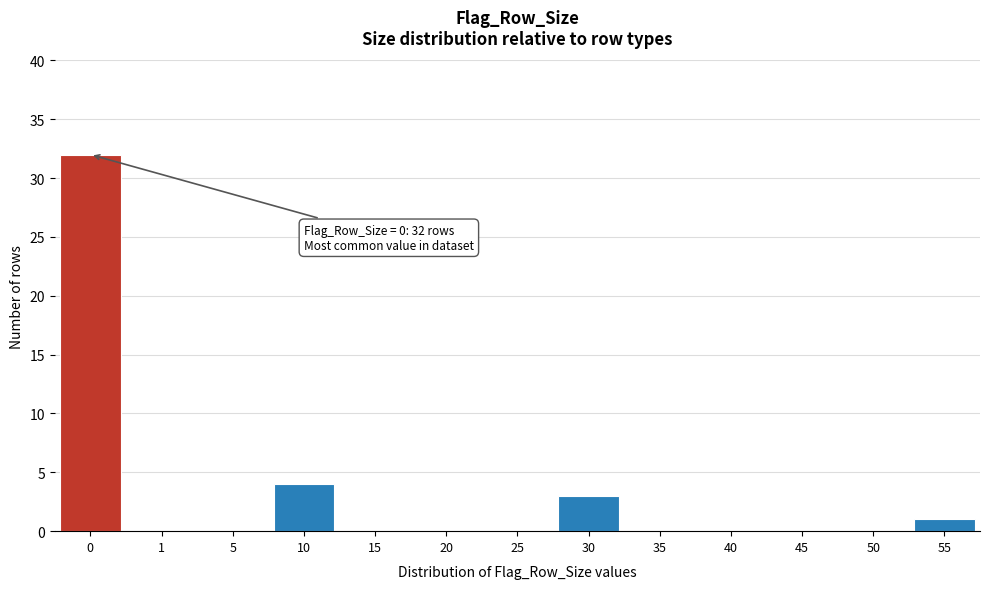

Reading right to left, transcribe all the data shown in this chart.

55=1	50=0	45=0	40=0	35=0	30=3	25=0	20=0	15=0	10=4	5=0	1=0	0=32